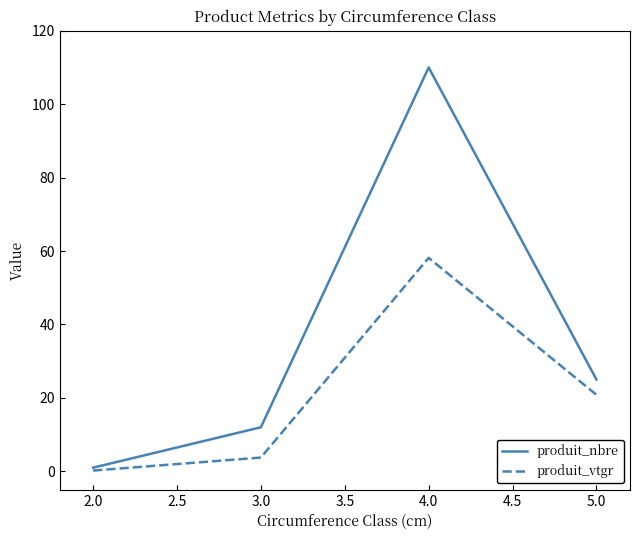

At 3.0, list the series in order from largest to smallest.

produit_nbre, produit_vtgr